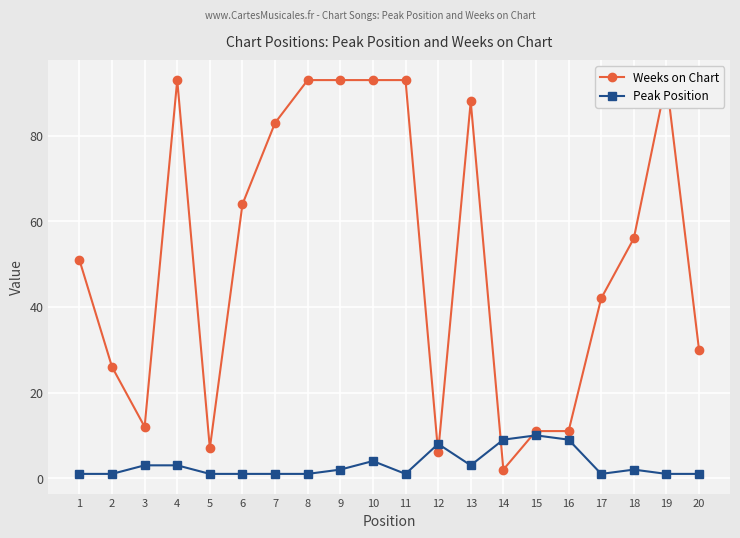

What is the average value of the Peak Position series?

3